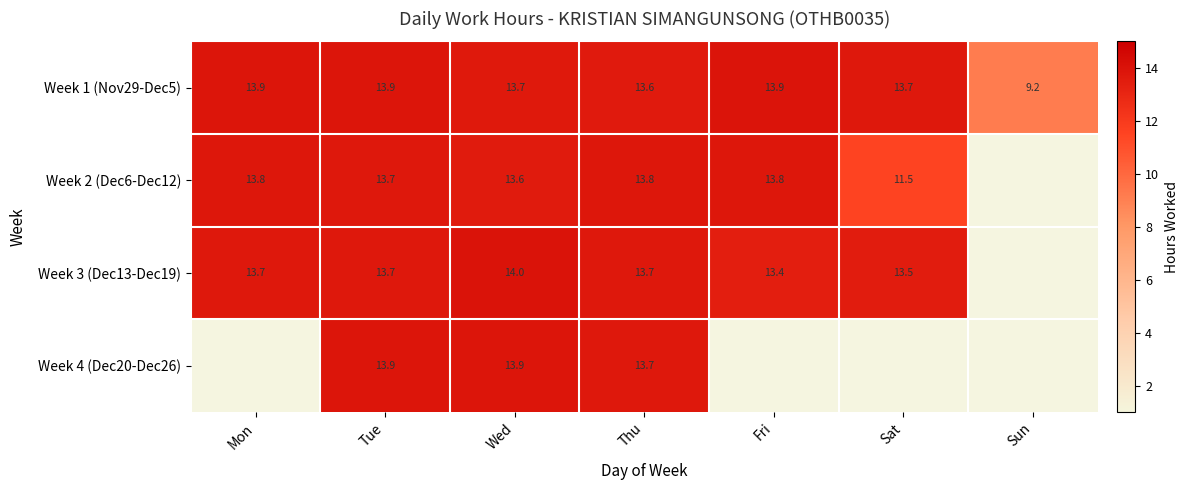

At how many categories does at least one series exceed 9?

7